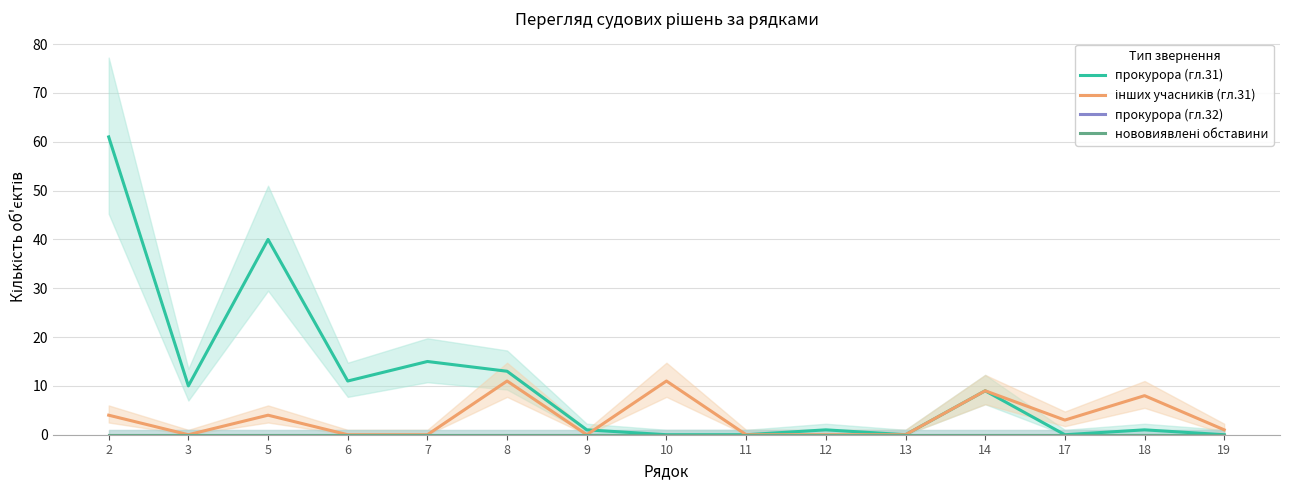

Which series has the largest total across all categories?

прокурора (гл.31)